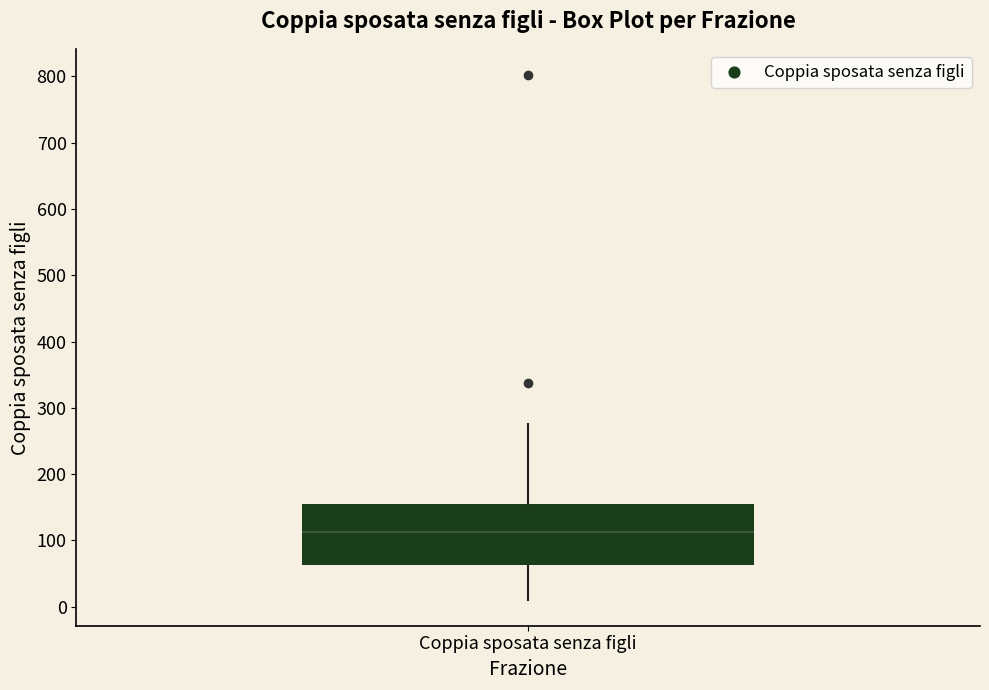

Transcribe this box plot: give where the median line is, the range the box spans, and where the two whiskers end, as read against the y-axis. The values are not printed on the chart, so give them approximately, as read against the axis.

median 110, box 60 to 160, whiskers 10 to 280